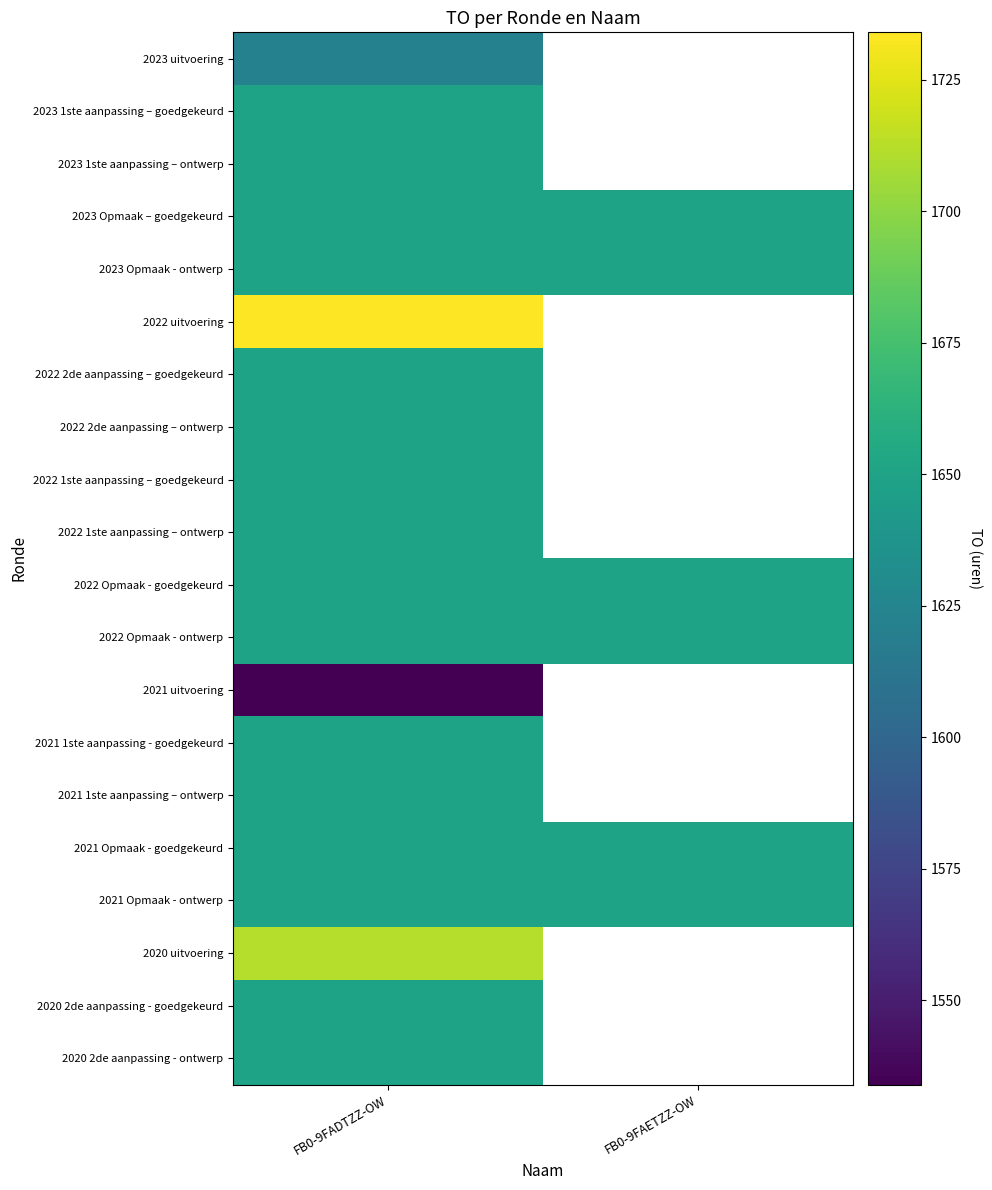

List the series in order of their peak value, highest first.

2022 uitvoering, 2020 uitvoering, 2023 1ste aanpassing – goedgekeurd, 2023 1ste aanpassing – ontwerp, 2023 Opmaak – goedgekeurd, 2023 Opmaak - ontwerp, 2022 2de aanpassing – goedgekeurd, 2022 2de aanpassing – ontwerp, 2022 1ste aanpassing – goedgekeurd, 2022 1ste aanpassing – ontwerp, 2022 Opmaak - goedgekeurd, 2022 Opmaak - ontwerp, 2021 1ste aanpassing - goedgekeurd, 2021 1ste aanpassing – ontwerp, 2021 Opmaak - goedgekeurd, 2021 Opmaak - ontwerp, 2020 2de aanpassing - goedgekeurd, 2020 2de aanpassing - ontwerp, 2023 uitvoering, 2021 uitvoering